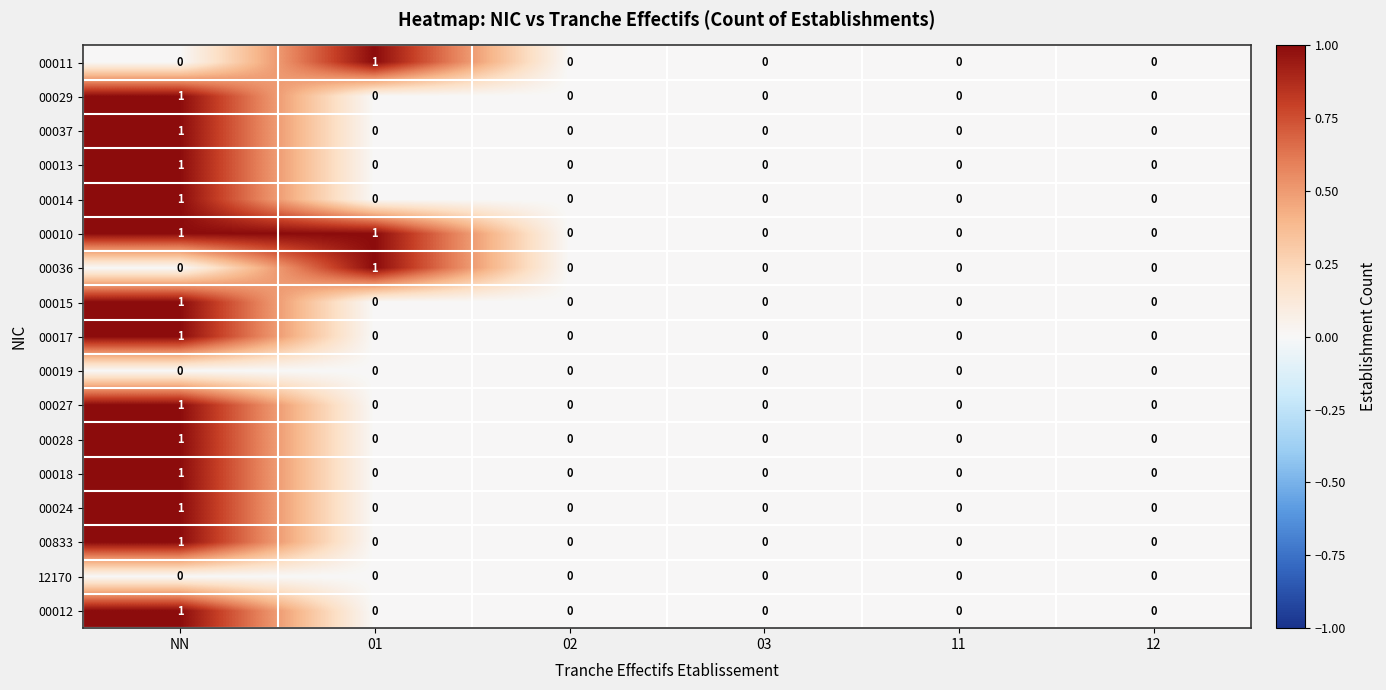

True or false: 00024 has a value of 0 at 02.

True